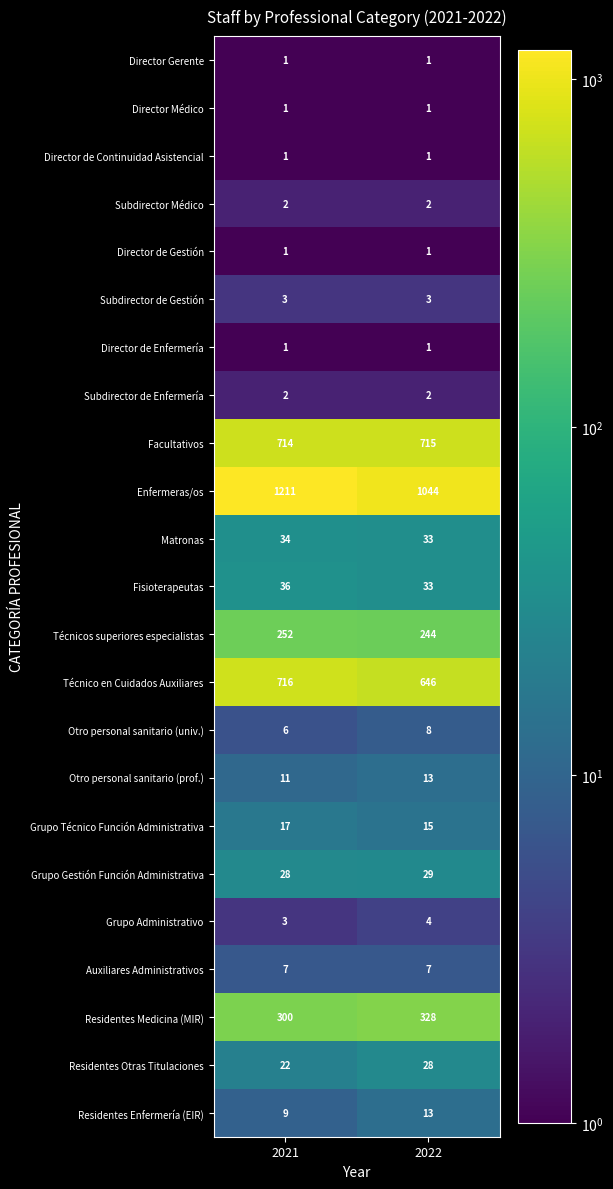

What is the smallest value displayed?

1